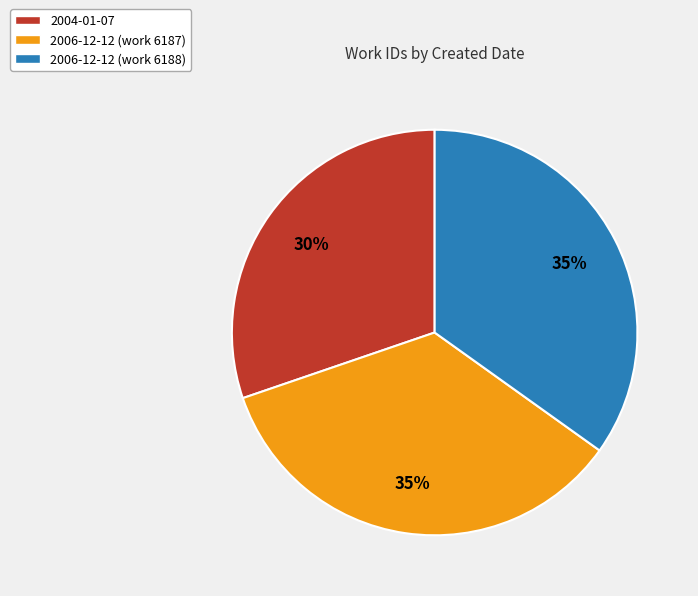

Is it true that 2006-12-12 (work 6187) is 35% of the pie?

True